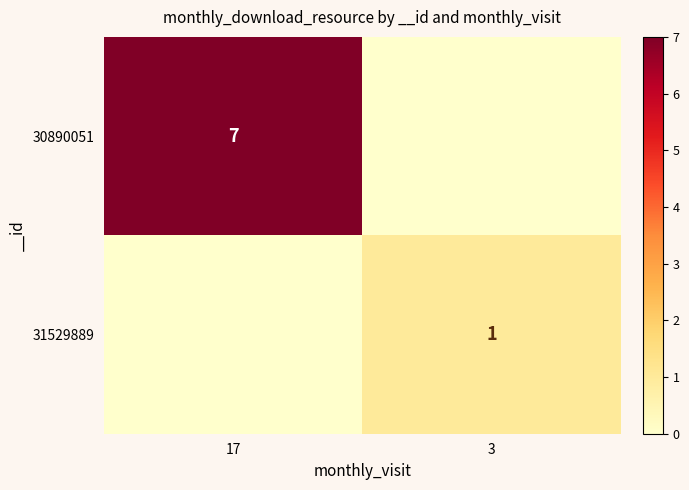

Is the value of 30890051 at 17 greater than the value of 31529889 at 3?

Yes